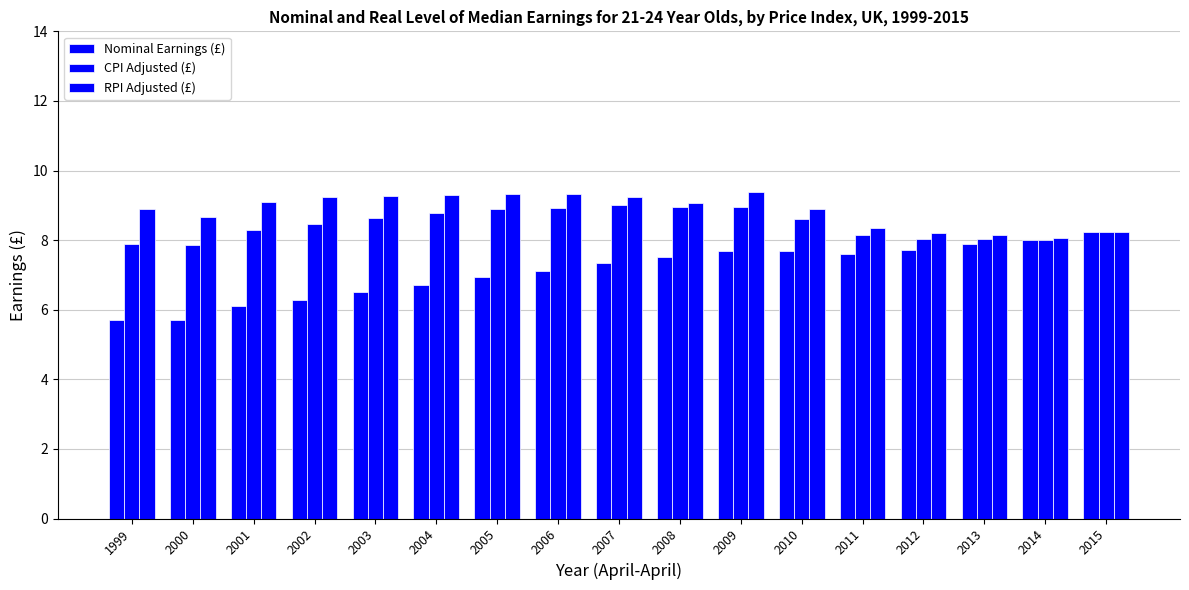

What is the value of the Nominal Earnings (£) bar at the 8th from the left?

7.1